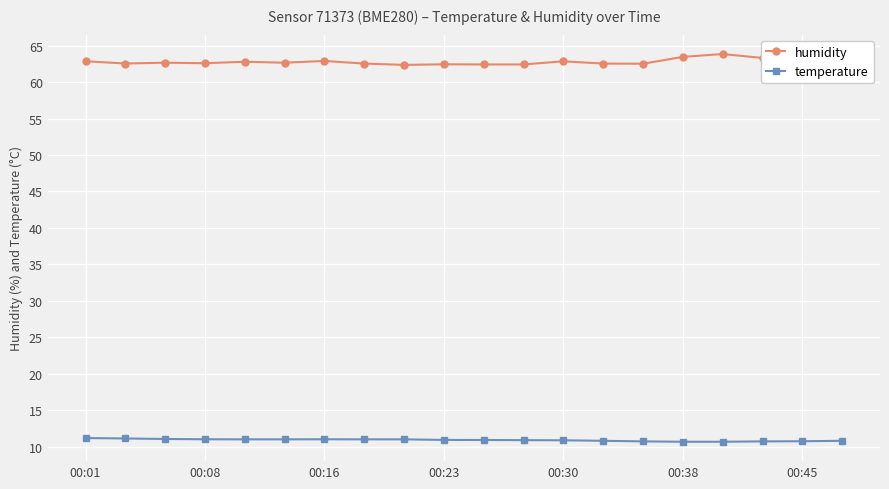

True or false: temperature and humidity cross at least once.

False